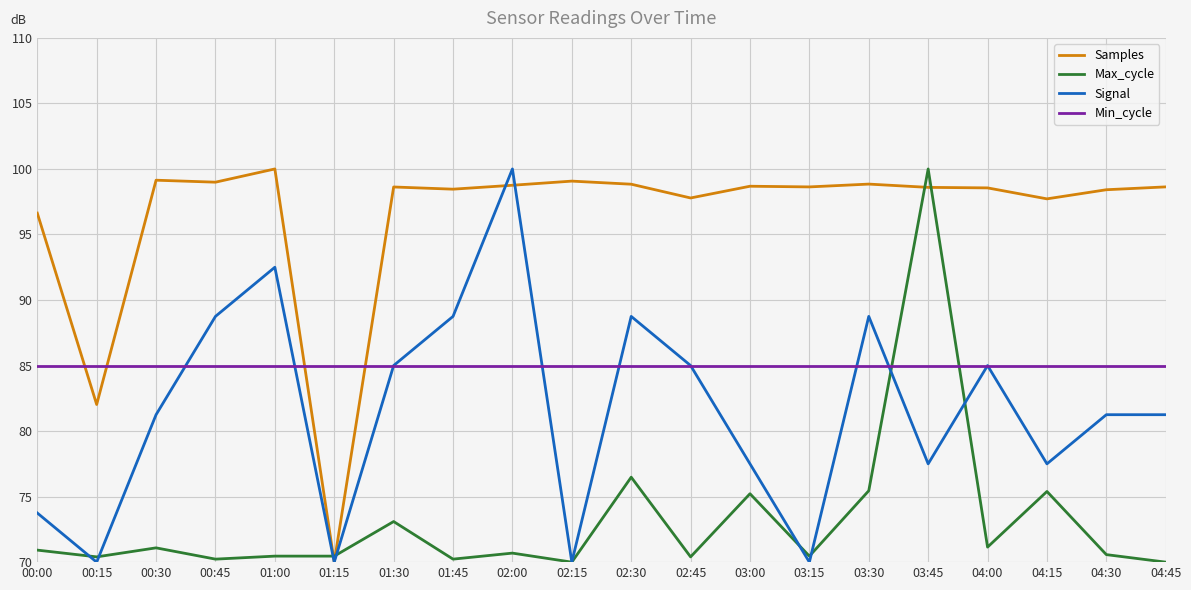

What are all the series names shown in the legend?

Samples, Max_cycle, Signal, Min_cycle